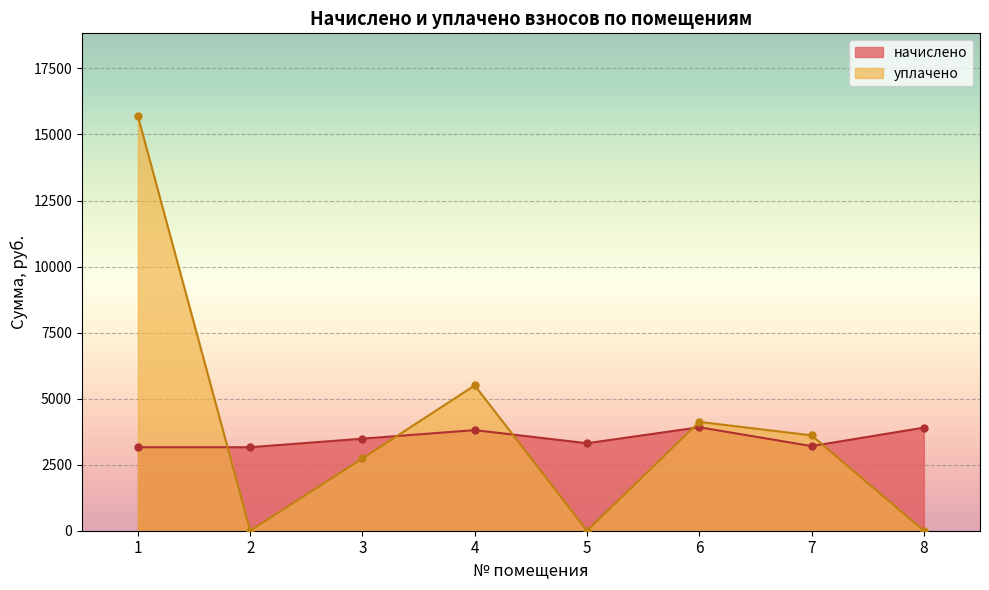

At which label does уплачено first exceed 3609?

1